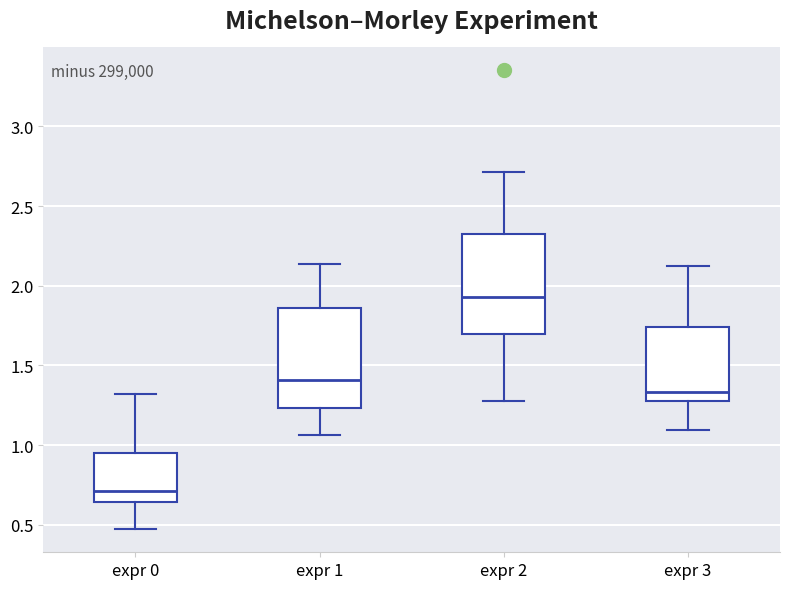

Reading left to right, read every box against the y-axis: the position of its median line, the range the box covers, and the ends of its whiskers. The values are not printed on the chart, so give them approximately, as read against the axis.

expr 0: median 0.70, box 0.65 to 0.95, whiskers 0.45 to 1.30
expr 1: median 1.40, box 1.25 to 1.85, whiskers 1.05 to 2.15
expr 2: median 1.95, box 1.70 to 2.30, whiskers 1.30 to 2.70
expr 3: median 1.35, box 1.25 to 1.75, whiskers 1.10 to 2.15